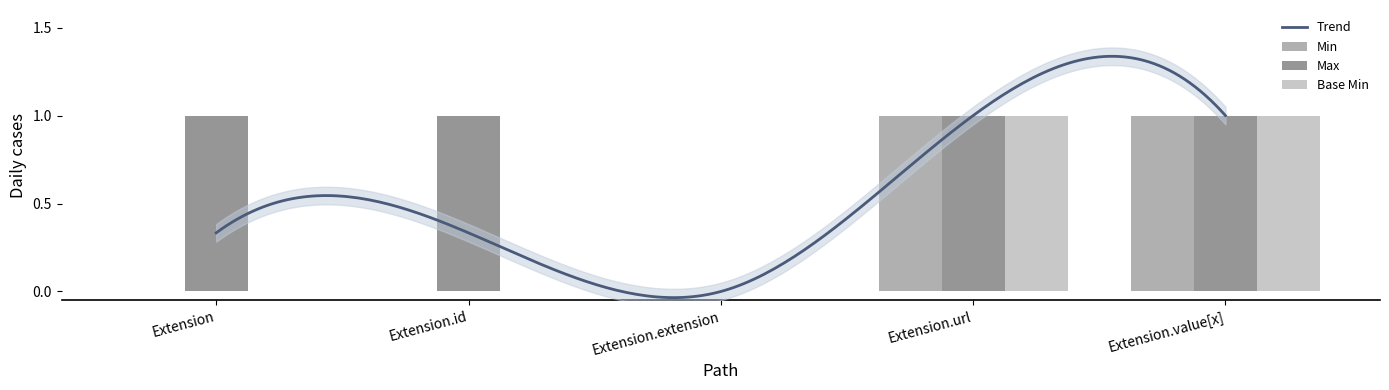

Rank the series at Extension.id from highest to lowest value.

Max, Min, Base Min